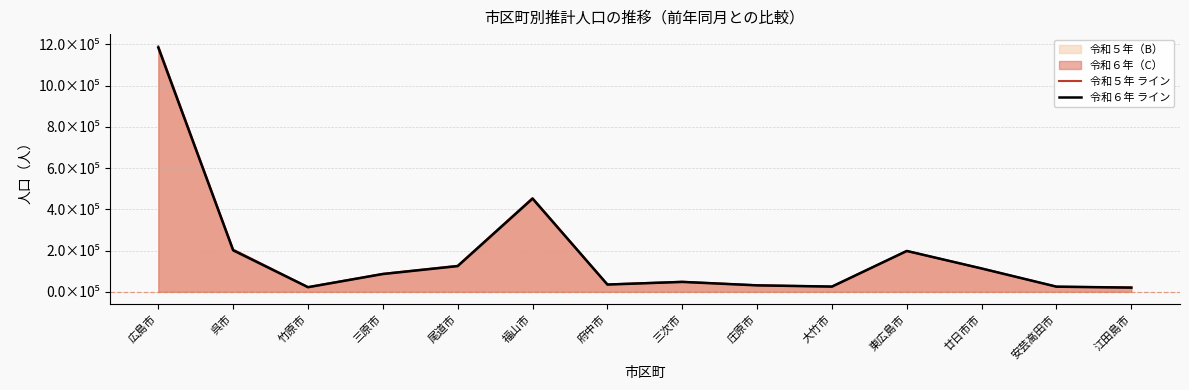

What is the difference between the highest and lowest values at 福山市?

2474